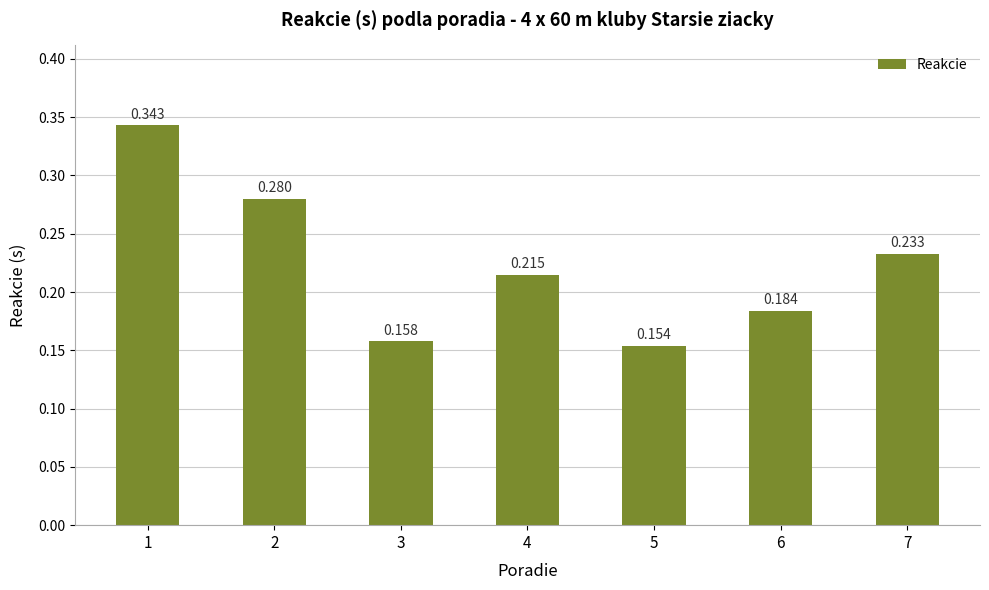

Count the number of data series in this chart.

1